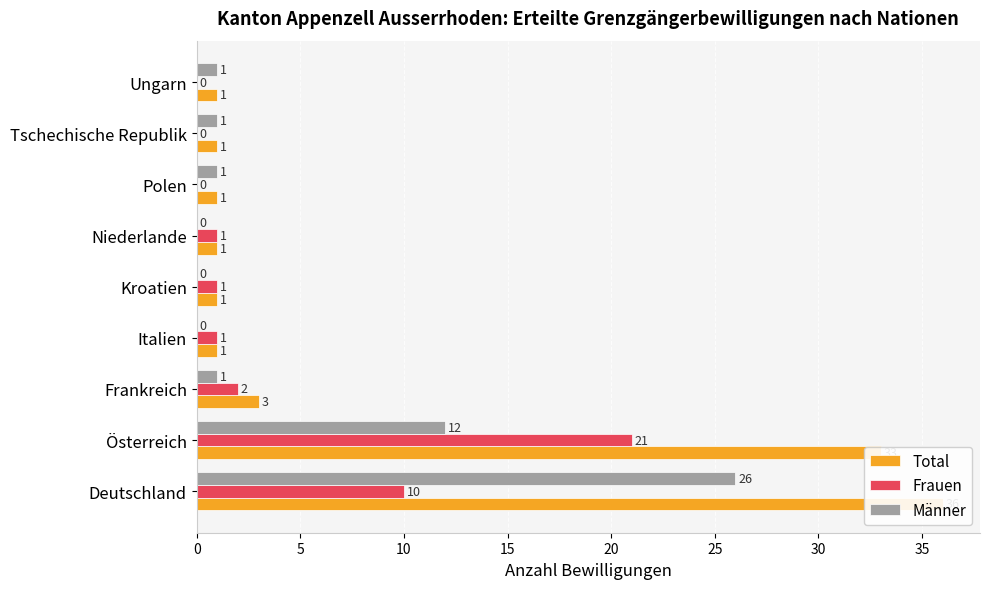

Which series has the widest spread of values?

Total